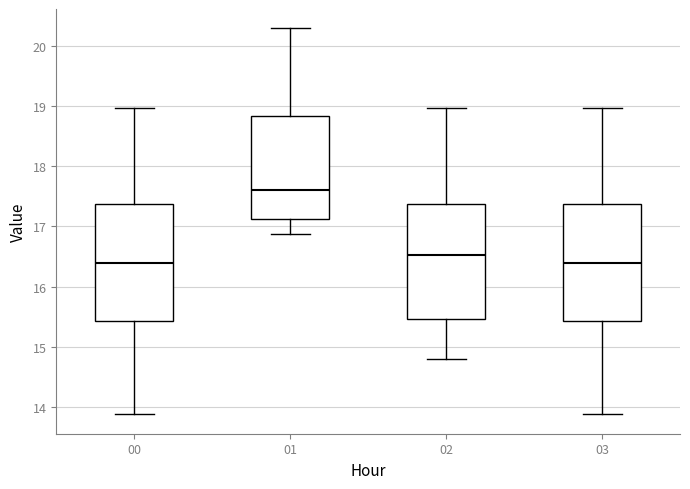

Where is the lower edge of the box at x = 01 on the y-axis? The values are not printed on the chart, so give them approximately, as read against the axis.

17.1